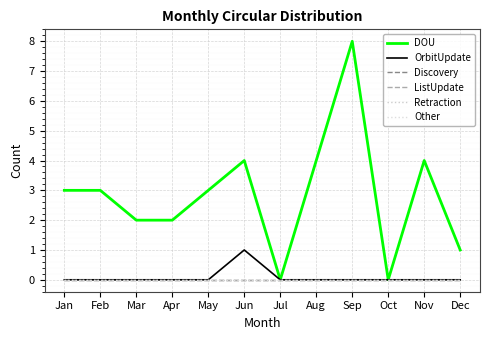

Does the chart display data point markers on the line(s)?

No